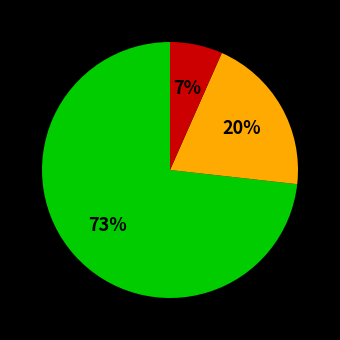

To the nearest percent, what is the average slice percentage?

33%